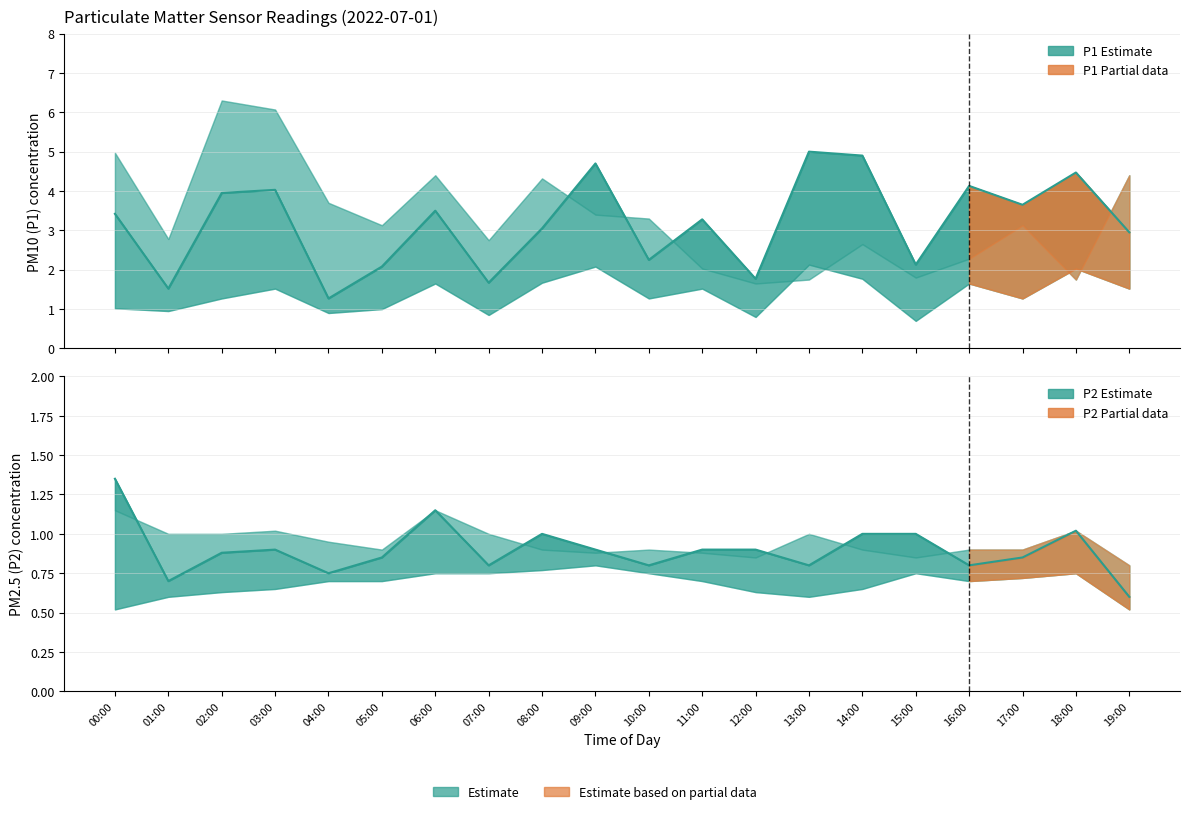

Reading left to right, transcribe all the data shown in this chart.

P1: 00:00=3.4	01:00=1.5	02:00=4.0	03:00=4.0	04:00=1.3	05:00=2.1	06:00=3.5	07:00=1.7	08:00=3.0	09:00=4.7	10:00=2.2	11:00=3.3	12:00=1.8	13:00=5.0	14:00=4.9	15:00=2.1	16:00=4.1	17:00=3.6	18:00=4.5	19:00=3.0
P2: 00:00=1.4	01:00=0.7	02:00=0.9	03:00=0.9	04:00=0.8	05:00=0.8	06:00=1.1	07:00=0.8	08:00=1.0	09:00=0.9	10:00=0.8	11:00=0.9	12:00=0.9	13:00=0.8	14:00=1.0	15:00=1.0	16:00=0.8	17:00=0.8	18:00=1.0	19:00=0.6
P1_upper: 00:00=5.0	01:00=2.8	02:00=6.3	03:00=6.1	04:00=3.7	05:00=3.1	06:00=4.4	07:00=2.8	08:00=4.3	09:00=3.4	10:00=3.3	11:00=2.0	12:00=1.6	13:00=1.8	14:00=2.6	15:00=1.8	16:00=2.3	17:00=3.1	18:00=1.8	19:00=4.4
P1_lower: 00:00=1.0	01:00=0.9	02:00=1.3	03:00=1.5	04:00=0.9	05:00=1.0	06:00=1.6	07:00=0.8	08:00=1.7	09:00=2.1	10:00=1.3	11:00=1.5	12:00=0.8	13:00=2.1	14:00=1.8	15:00=0.7	16:00=1.6	17:00=1.3	18:00=2.0	19:00=1.5
P2_upper: 00:00=1.1	01:00=1.0	02:00=1.0	03:00=1.0	04:00=0.9	05:00=0.9	06:00=1.1	07:00=1.0	08:00=0.9	09:00=0.9	10:00=0.9	11:00=0.9	12:00=0.8	13:00=1.0	14:00=0.9	15:00=0.8	16:00=0.9	17:00=0.9	18:00=1.0	19:00=0.8
P2_lower: 00:00=0.5	01:00=0.6	02:00=0.6	03:00=0.7	04:00=0.7	05:00=0.7	06:00=0.8	07:00=0.8	08:00=0.8	09:00=0.8	10:00=0.8	11:00=0.7	12:00=0.6	13:00=0.6	14:00=0.7	15:00=0.8	16:00=0.7	17:00=0.7	18:00=0.8	19:00=0.5